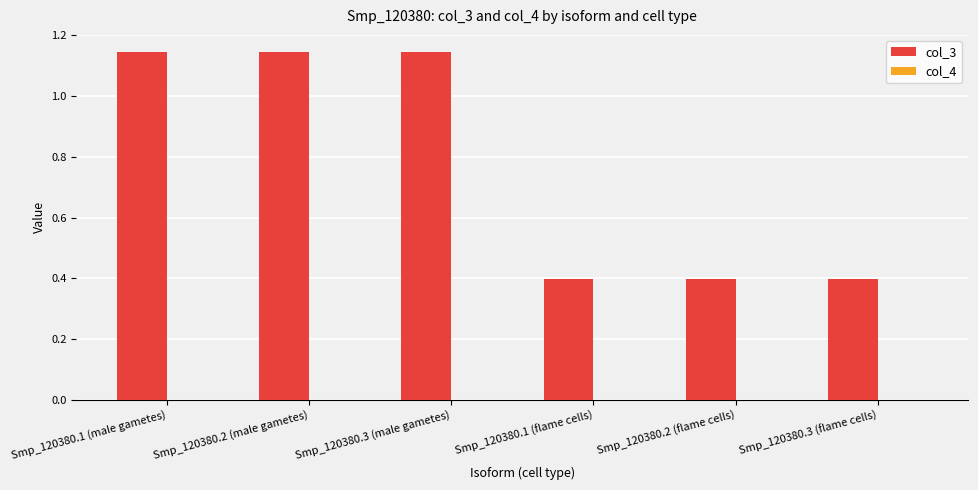

Which series has the largest range (max minus min)?

col_3